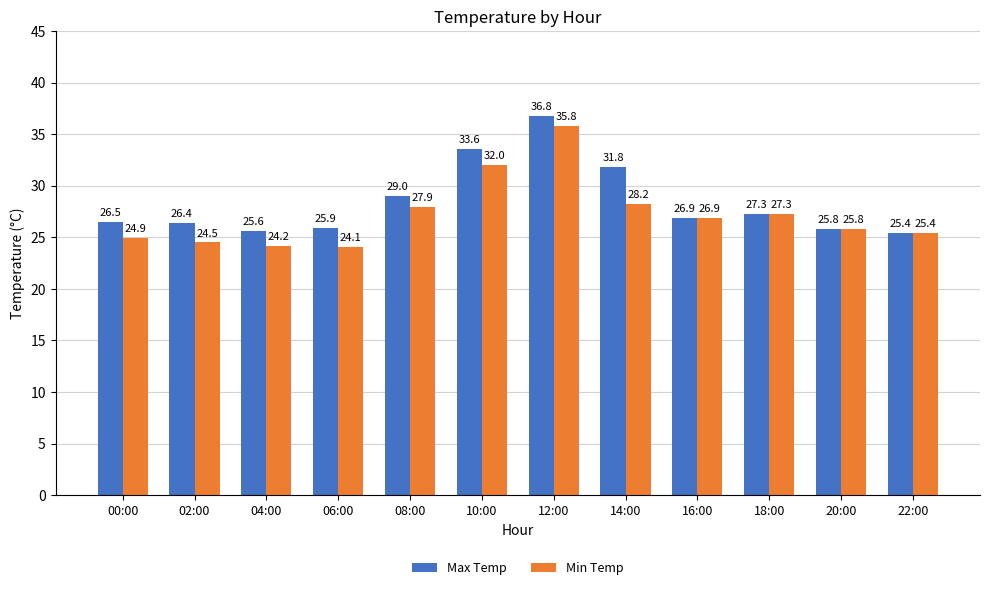

What is the total value across all series at 18:00?

54.6